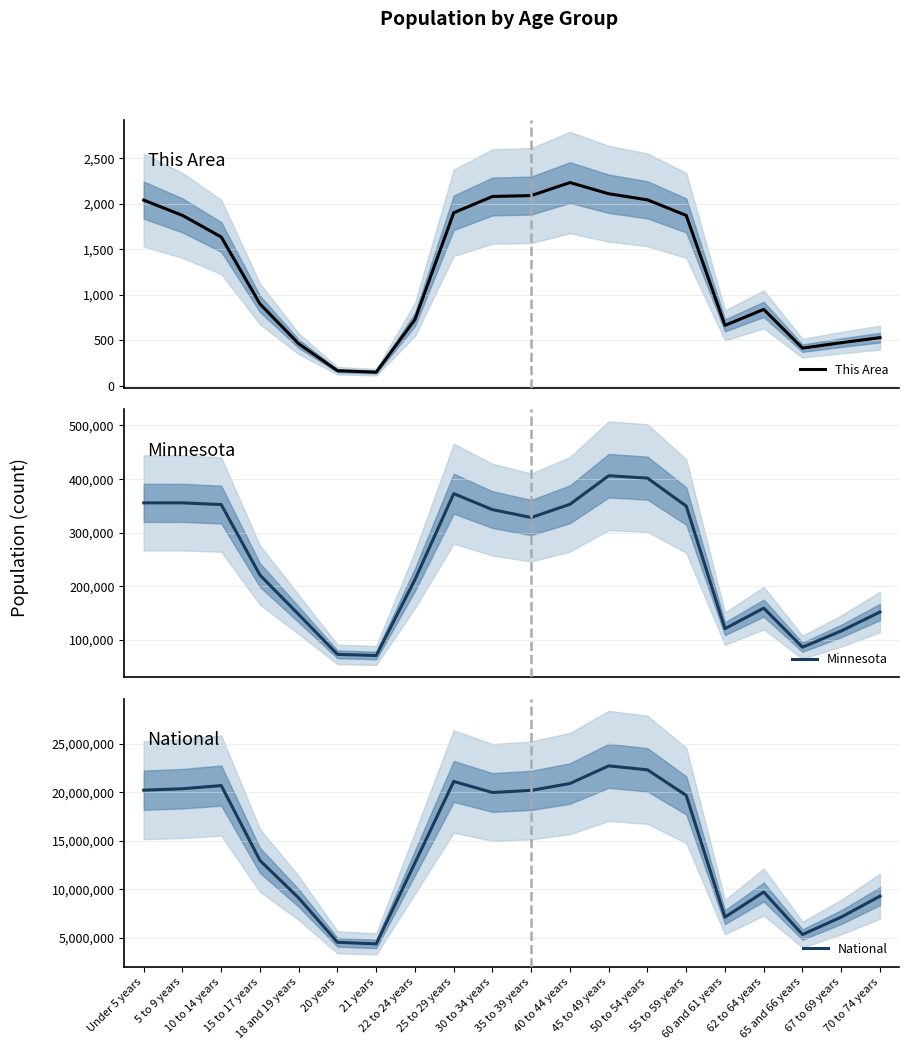

What is the total value across all series at 55 to 59 years?

20016264